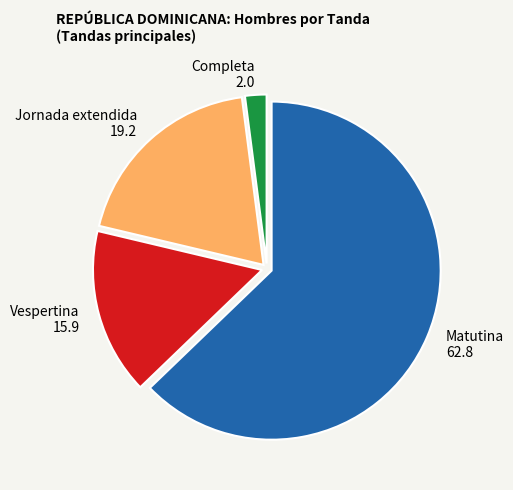

What is the majority slice?

Matutina